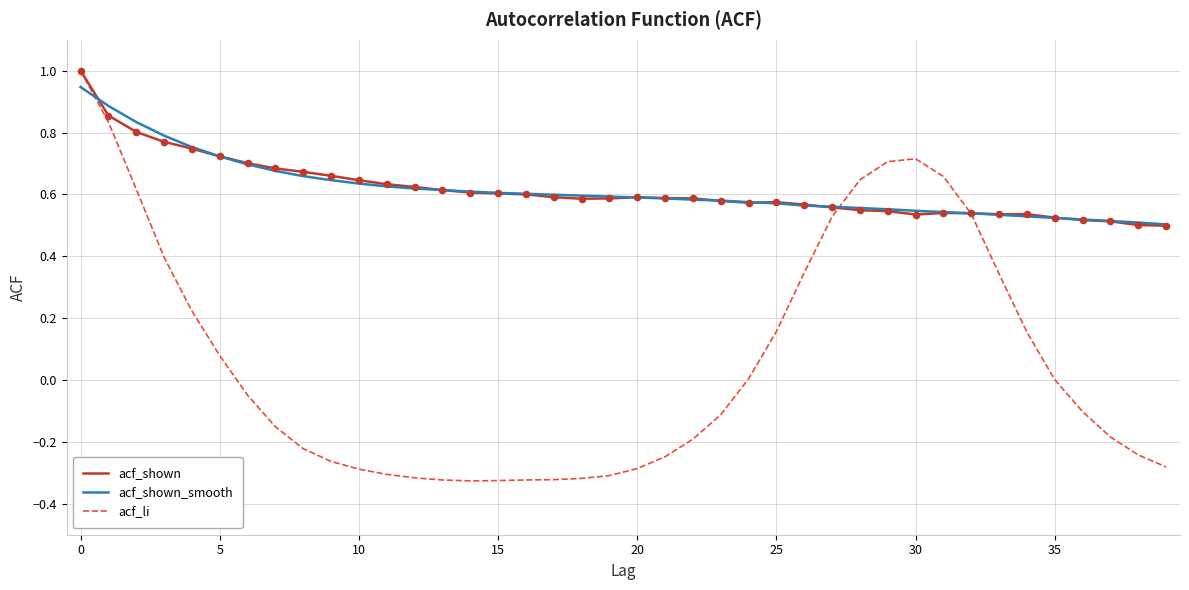

Which series has the largest range (max minus min)?

acf_li